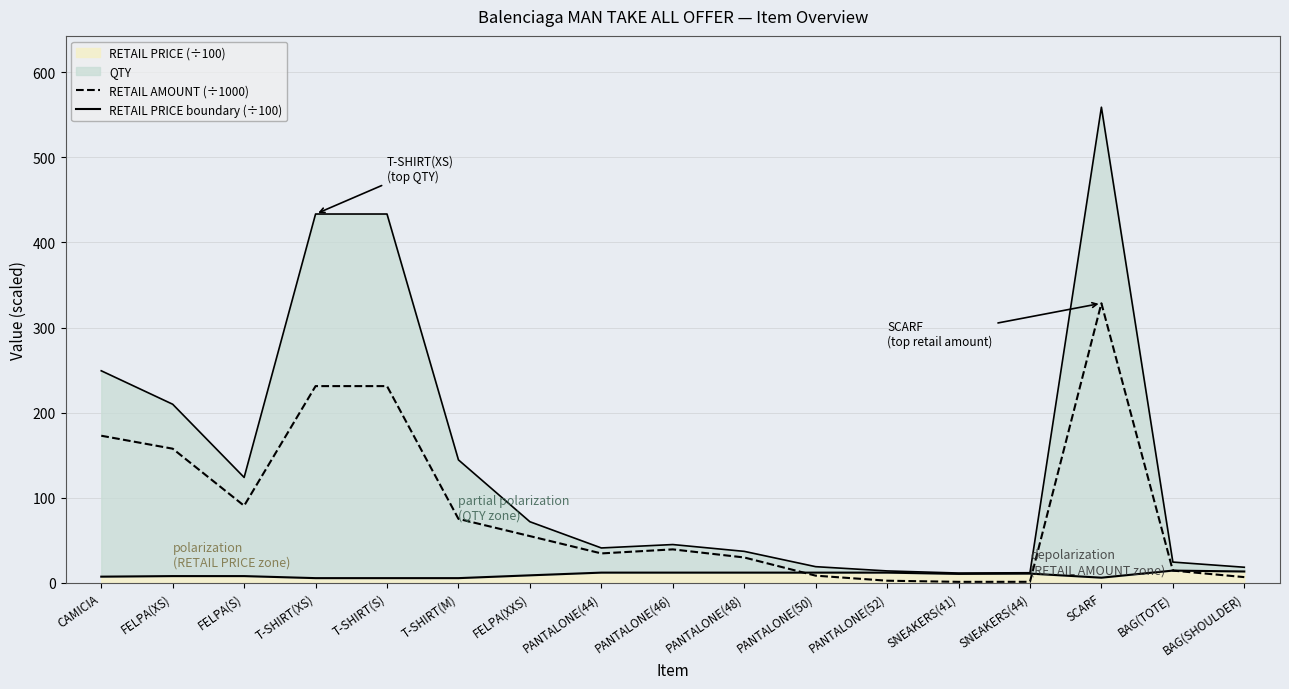

Which category has the lowest value across all series?

SNEAKERS(41)